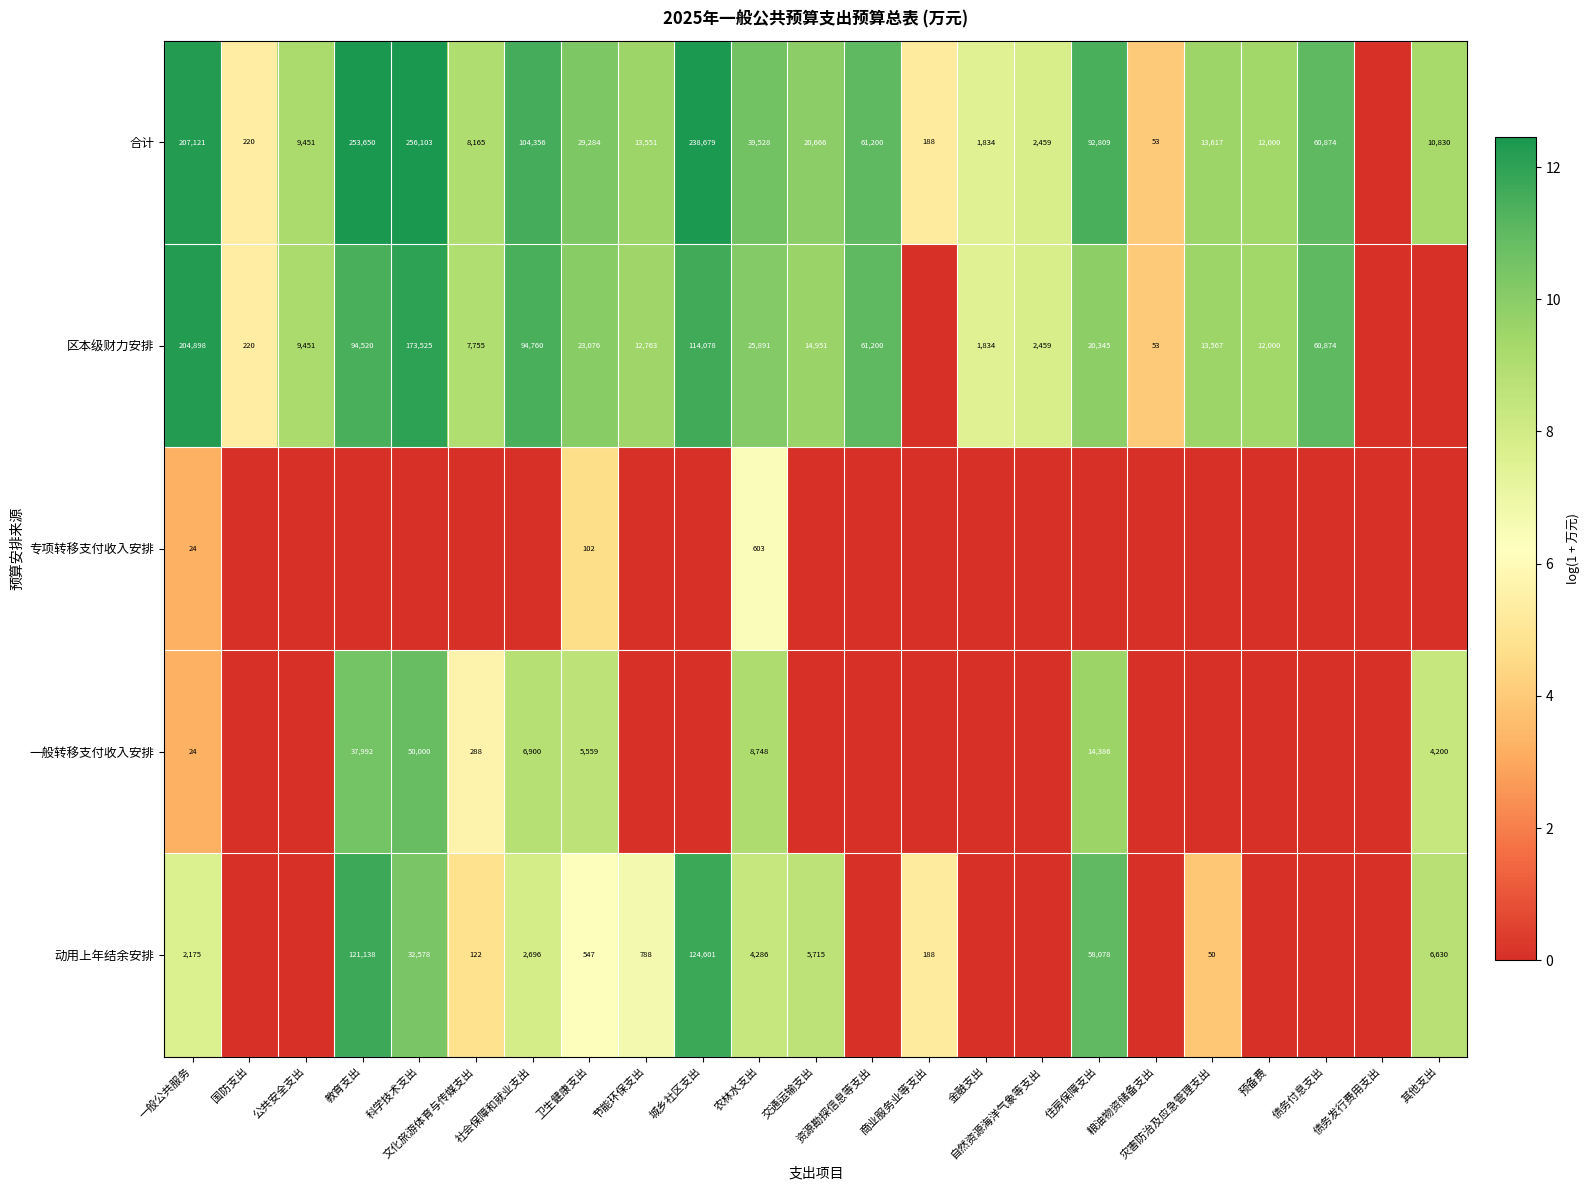

Which category has the highest value across all series?

科学技术支出